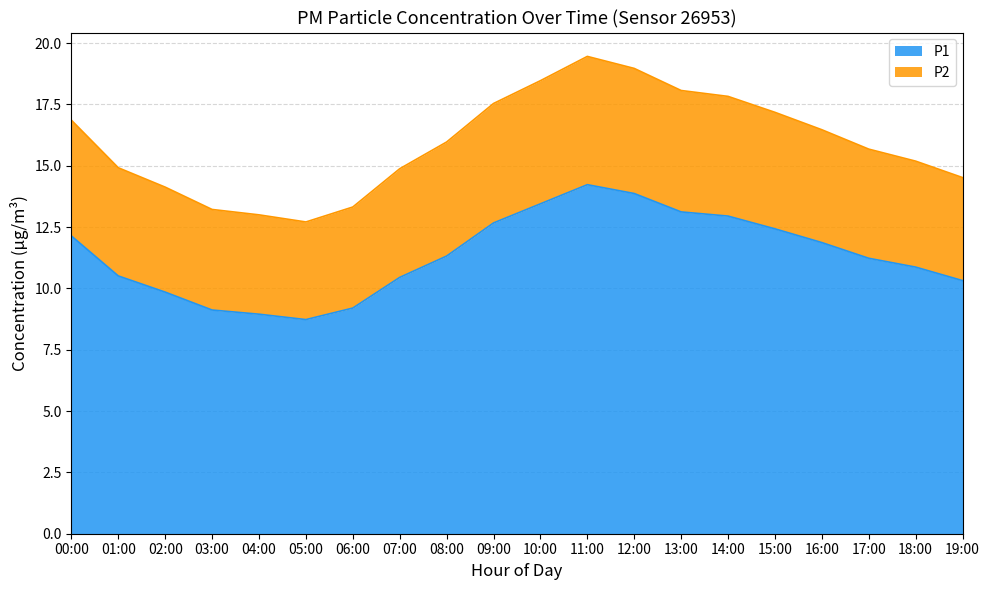

Where is P2 nearest to the value 16?

08:00